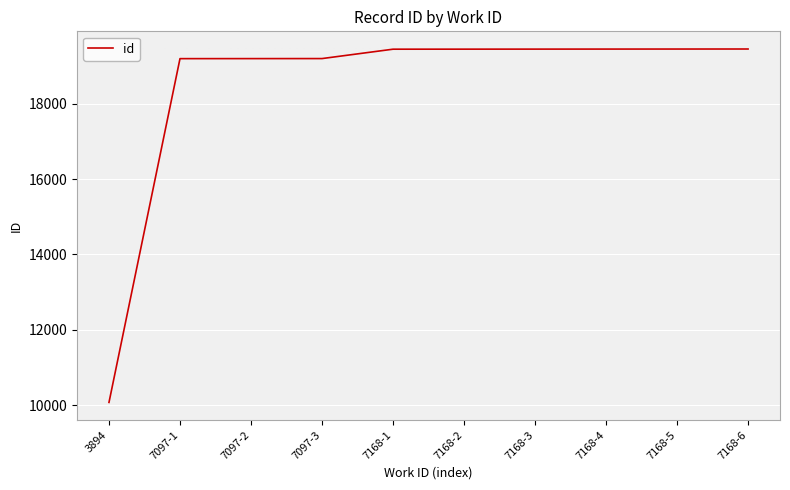

What is the smallest value displayed?

10072